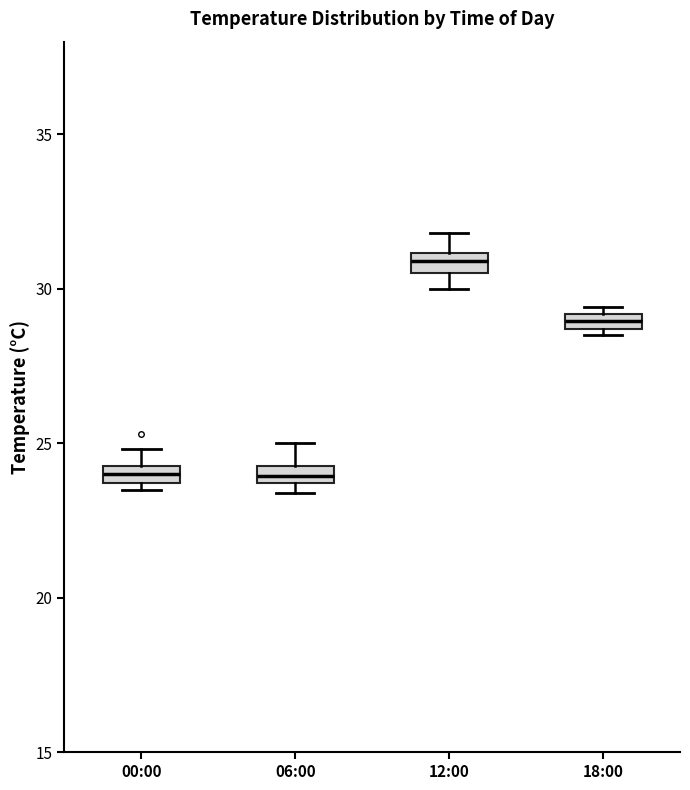

Where does the median line of the box for 06:00 sit on the y-axis? The values are not printed on the chart, so give them approximately, as read against the axis.

24.0